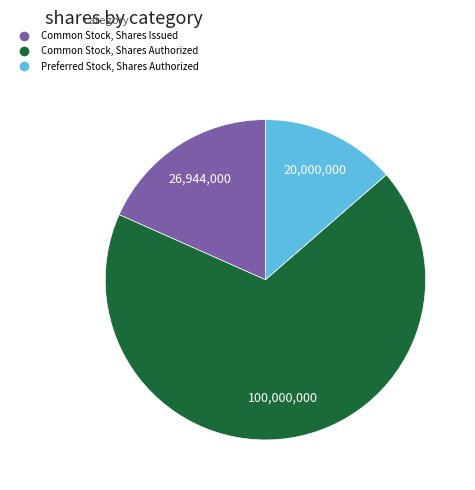

Is Preferred Stock, Shares Authorized the majority of the pie?

No